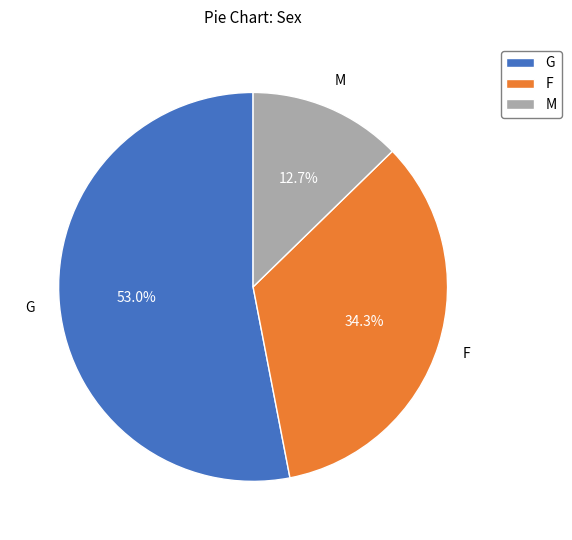

Rank the categories by value from highest to lowest.

G, F, M